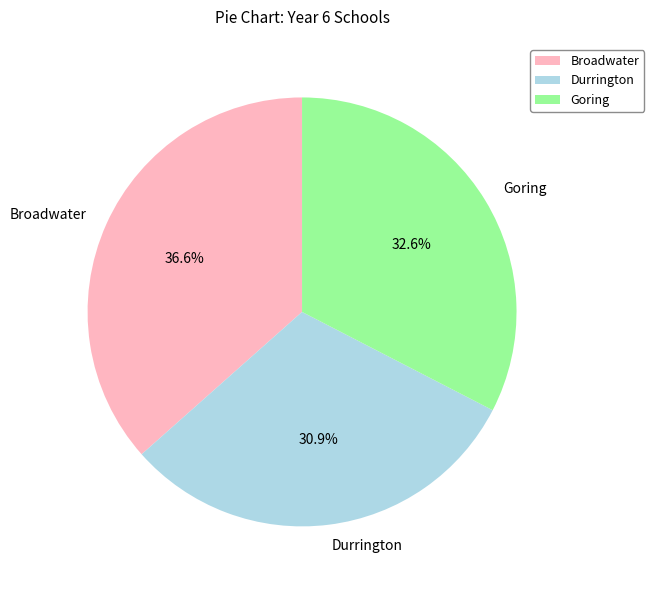

What percentage do Durrington and Goring together represent?

63.4%